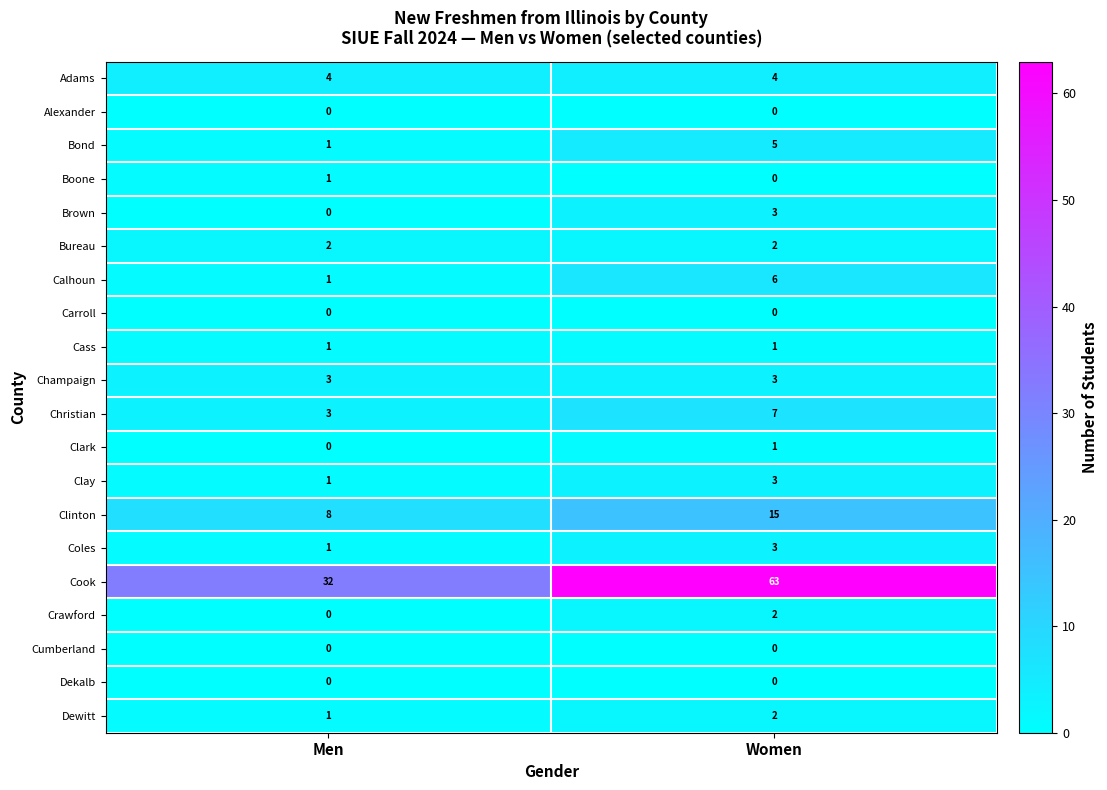

Is it true that Bond equals 1 at Women?

False